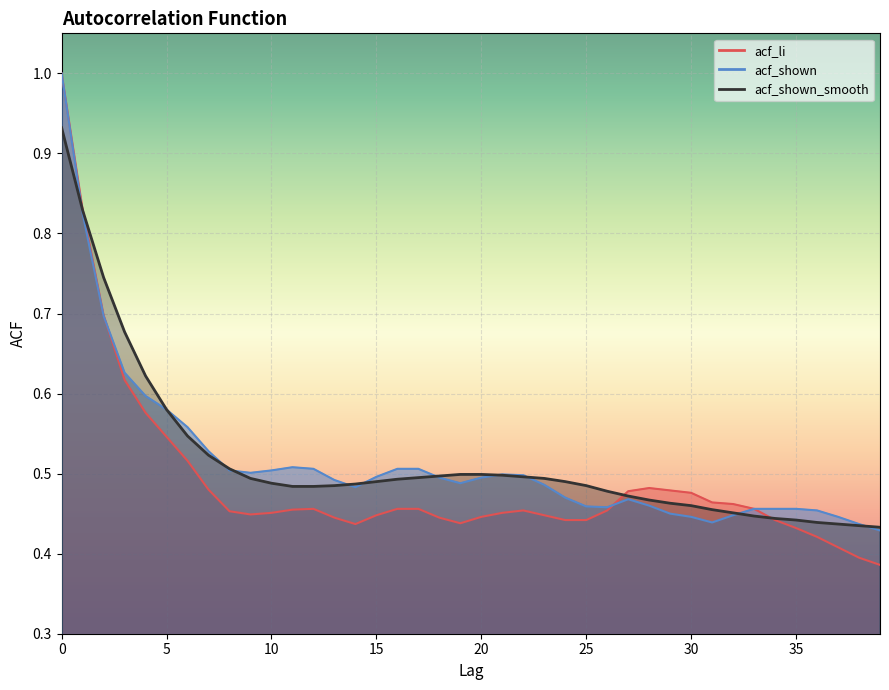

Is the value of acf_shown_smooth at 18 greater than the value of acf_shown at 25?

Yes